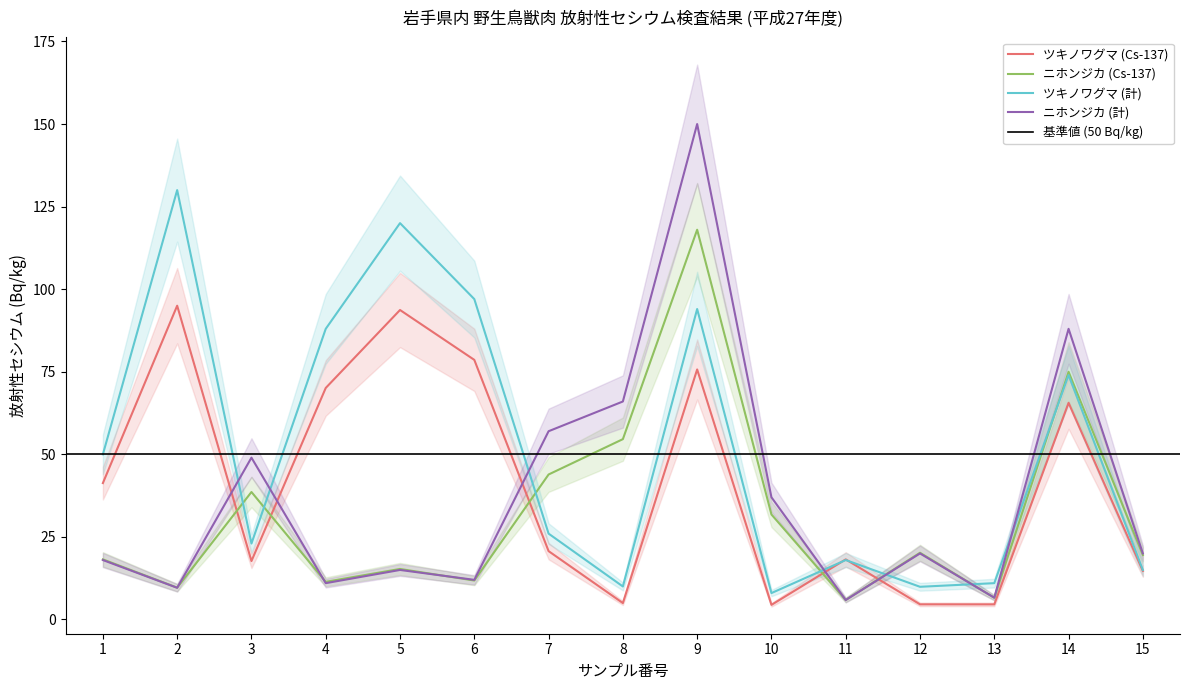

Where is the first local maximum for ツキノワグマ (Cs-137)?

2